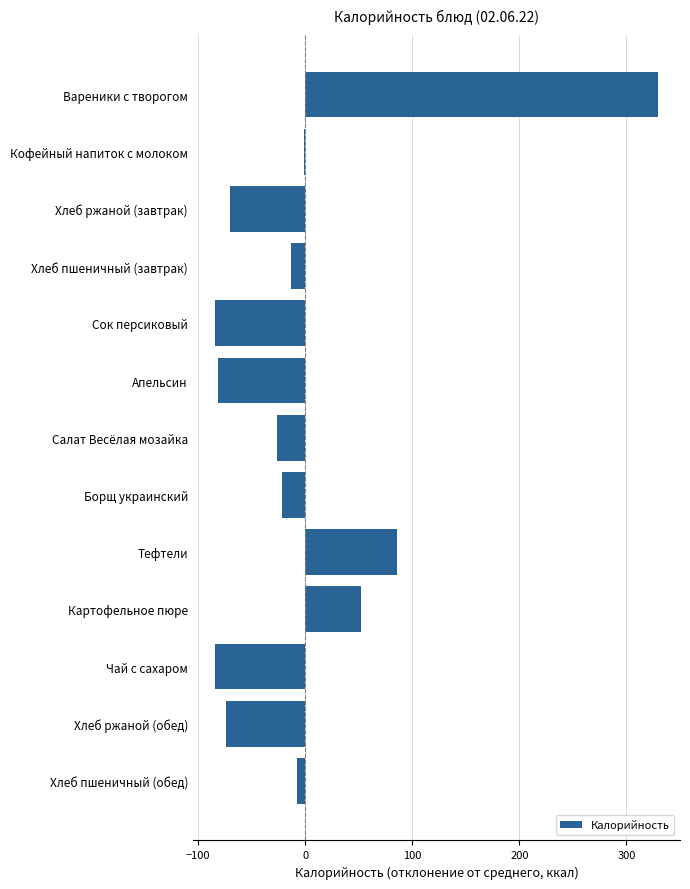

Which label corresponds to the largest value in the chart?

Вареники с творогом